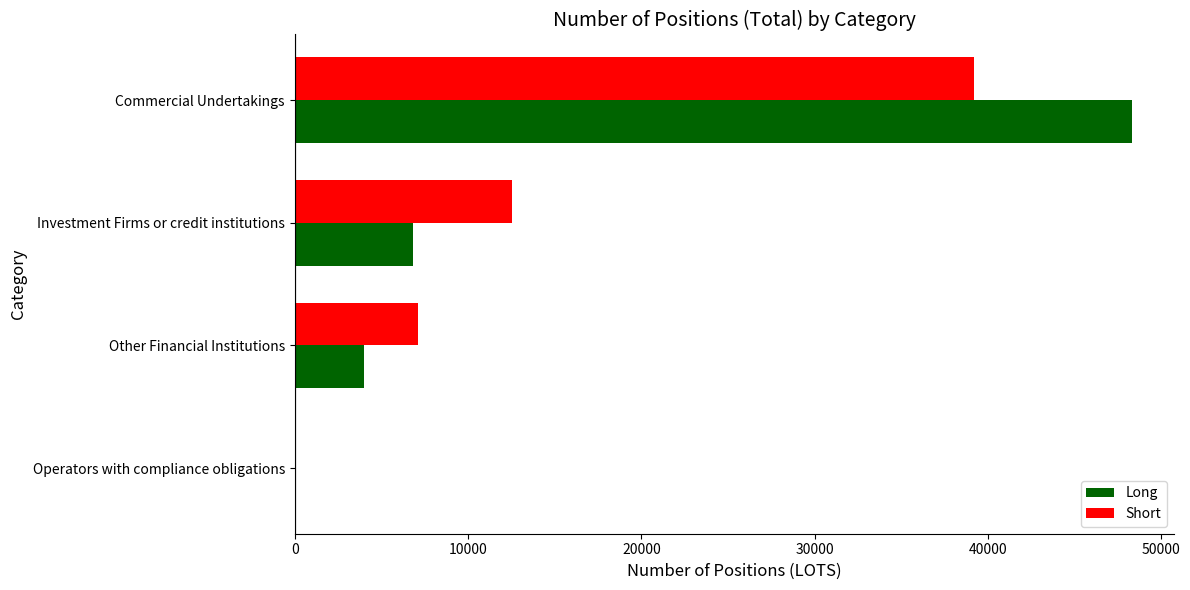

Which series has the widest spread of values?

Short